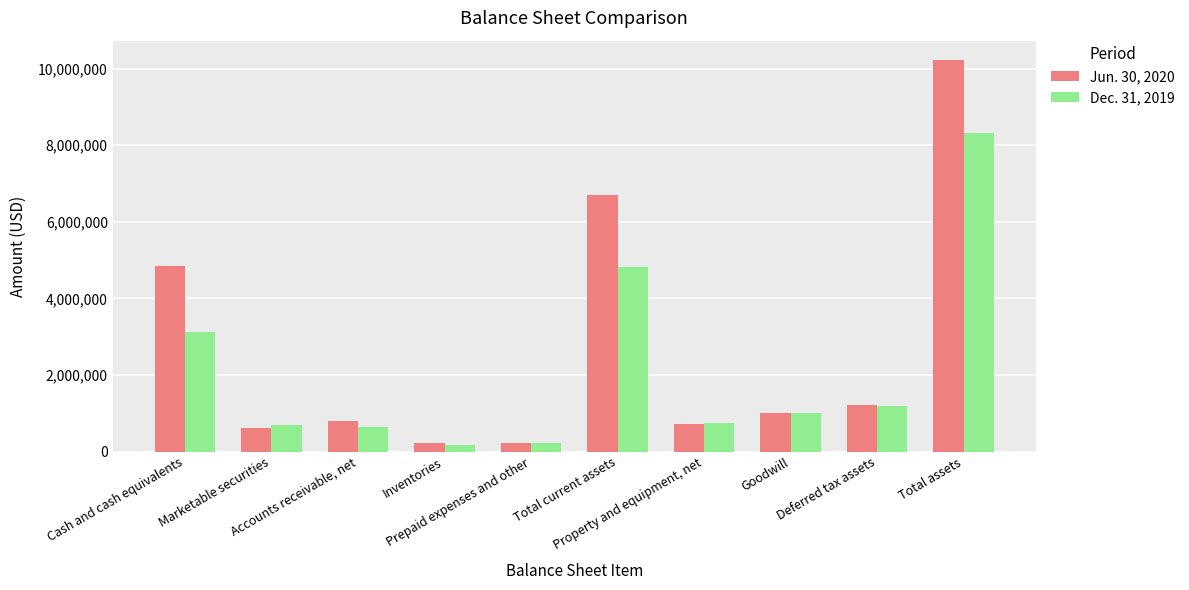

List the series in order of their peak value, highest first.

Jun. 30, 2020, Dec. 31, 2019